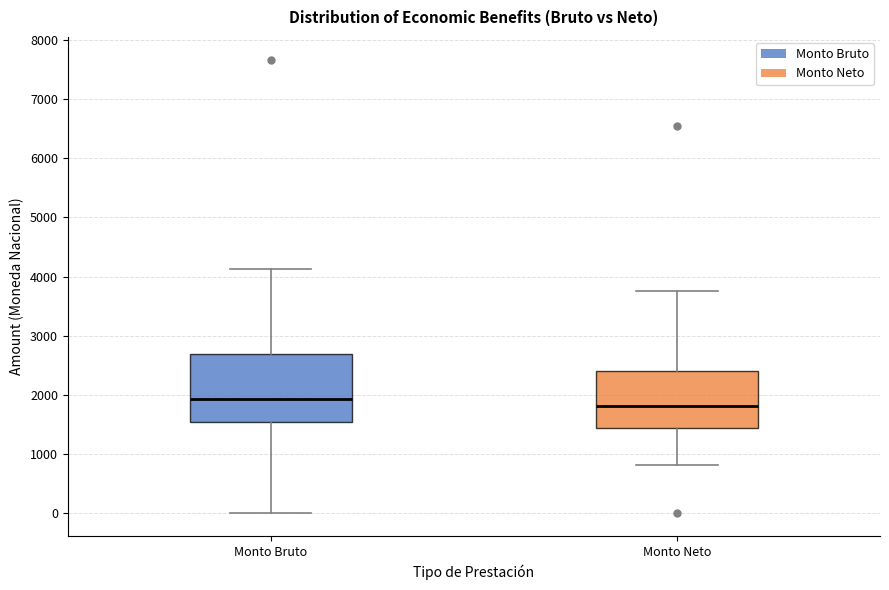

Where is the lower edge of the box for Monto Neto on the y-axis? The values are not printed on the chart, so give them approximately, as read against the axis.

1400